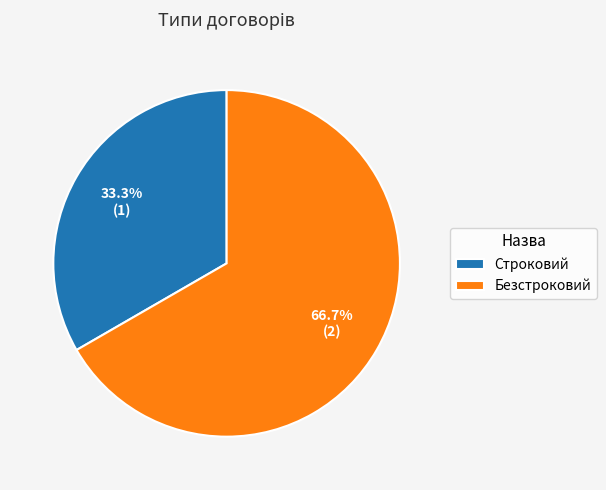

Which has a higher value, Строковий or Безстроковий?

Безстроковий